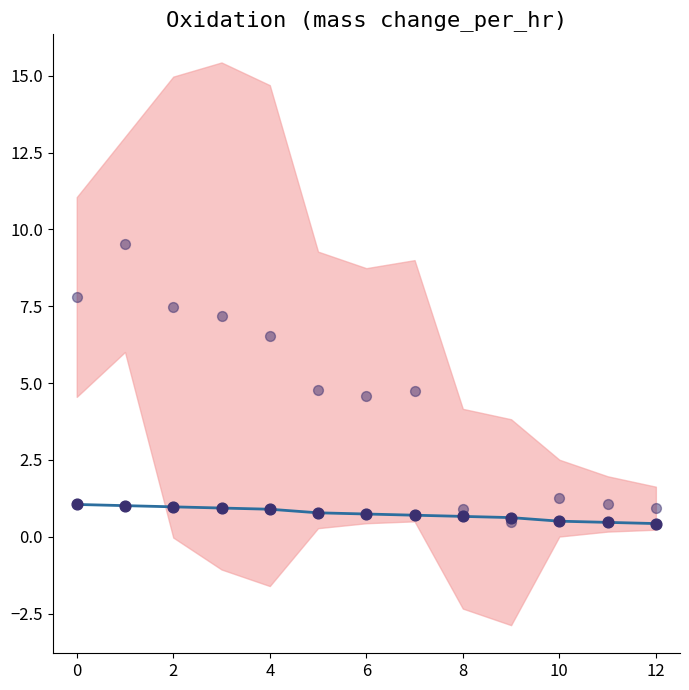

Which has a higher value, 4 or 10?

4